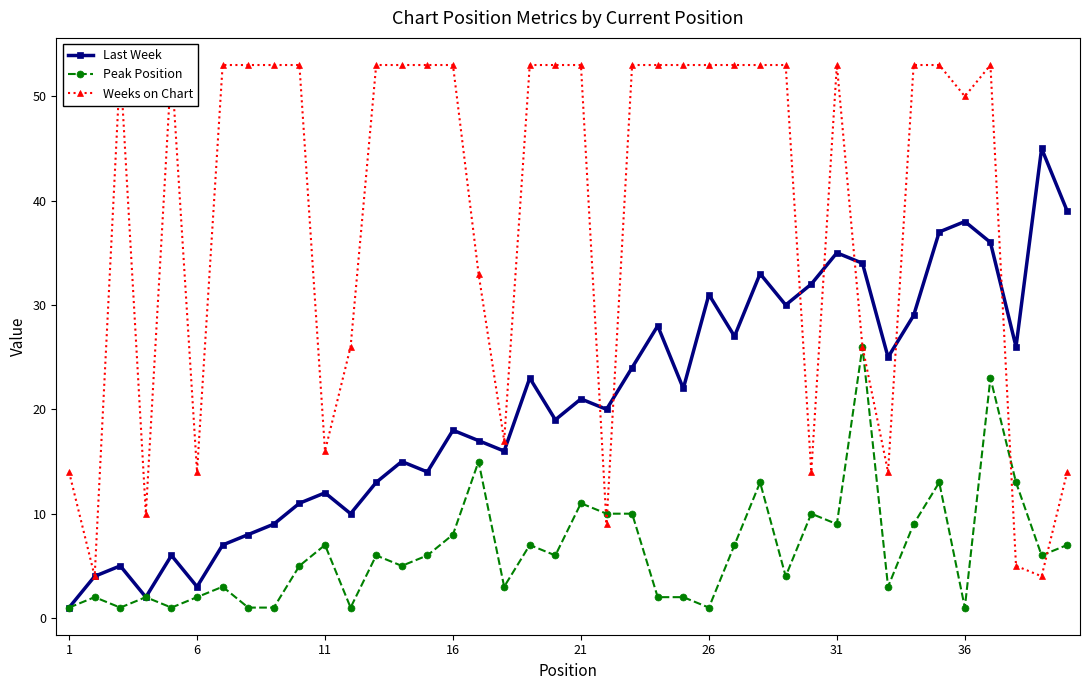

Which series has the largest total across all categories?

Weeks on Chart